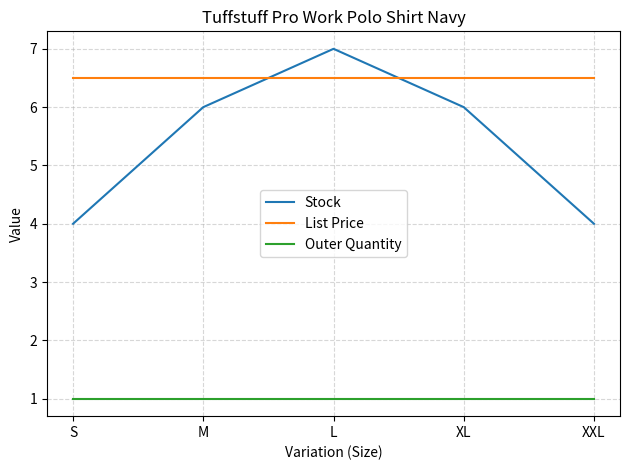

Reading left to right, extract all data points from this chart.

Stock: S=4.0	M=6.0	L=7.0	XL=6.0	XXL=4.0
List Price: S=6.5	M=6.5	L=6.5	XL=6.5	XXL=6.5
Outer Quantity: S=1.0	M=1.0	L=1.0	XL=1.0	XXL=1.0